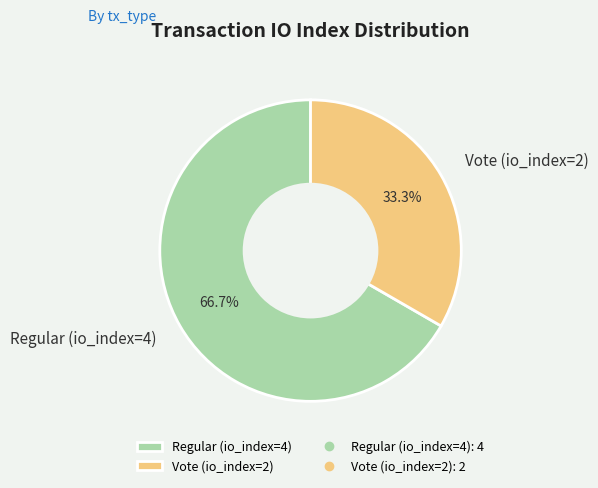

Is the sum of Vote (io_index=2) and Regular (io_index=4) greater than half?

Yes